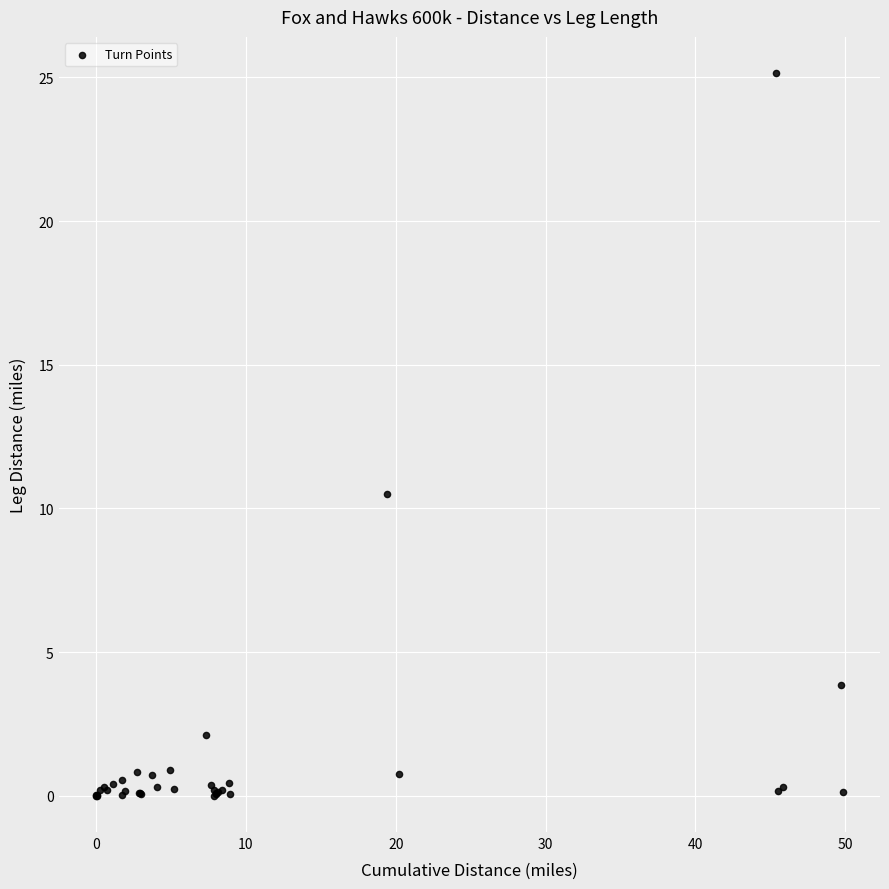

What Y value in the scatter plot is closest to 12?

10.5